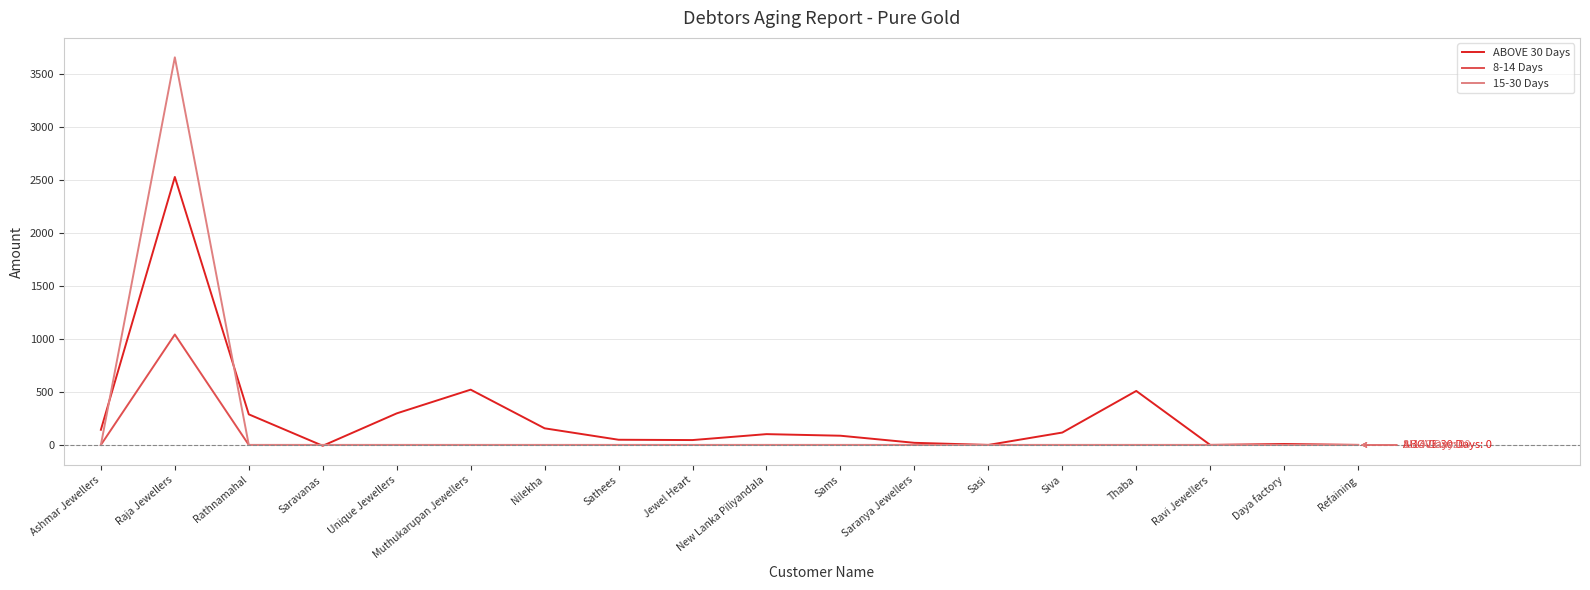

Is the value of 8-14 Days at Saravanas greater than the value of ABOVE 30 Days at Ashmar Jewellers?

No